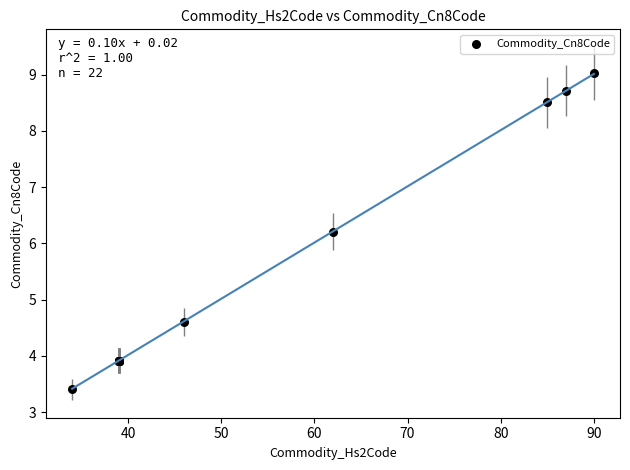

What Y value in the scatter plot is closest to 6?

6.2